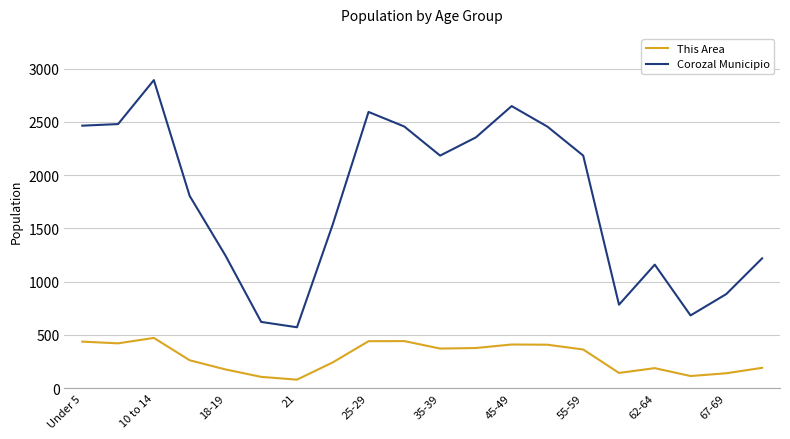

What is the highest value of the Corozal Municipio series?

2893